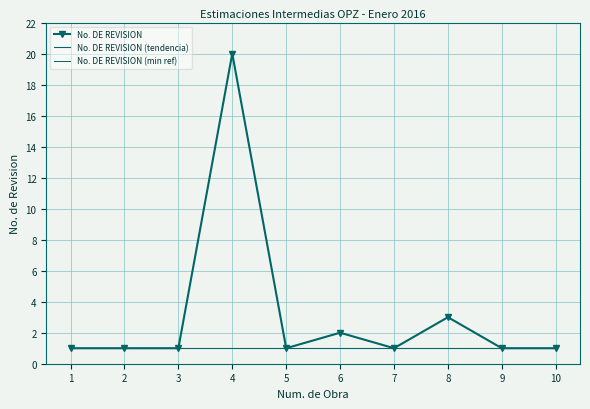

At which category does the chart reach its peak across all series?

4